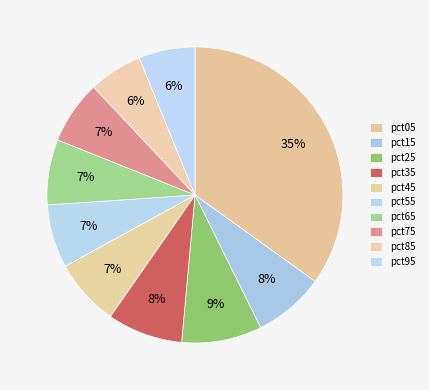

True or false: pct95 accounts for 6% of the total.

True